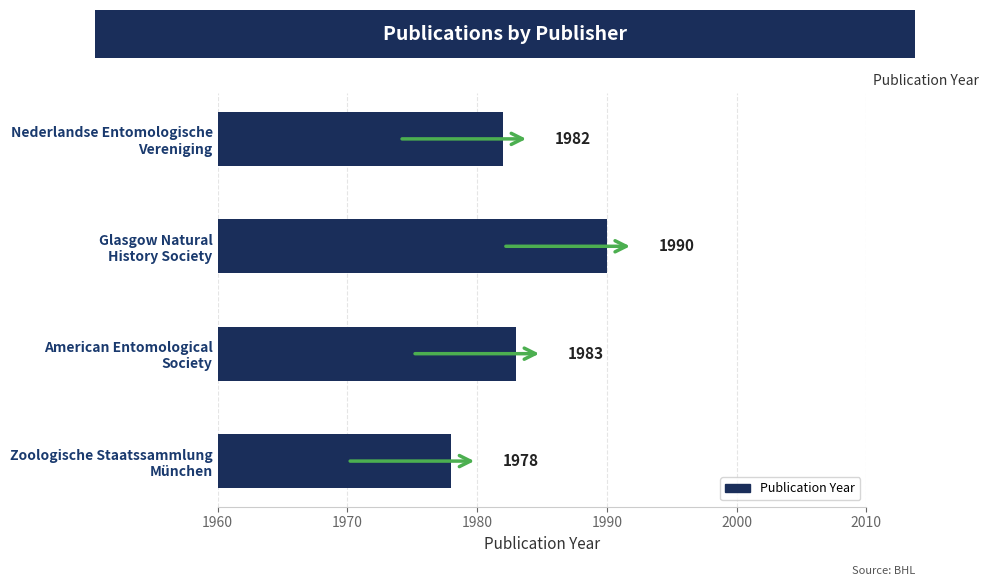

What is the difference between the maximum and second lowest values?

8